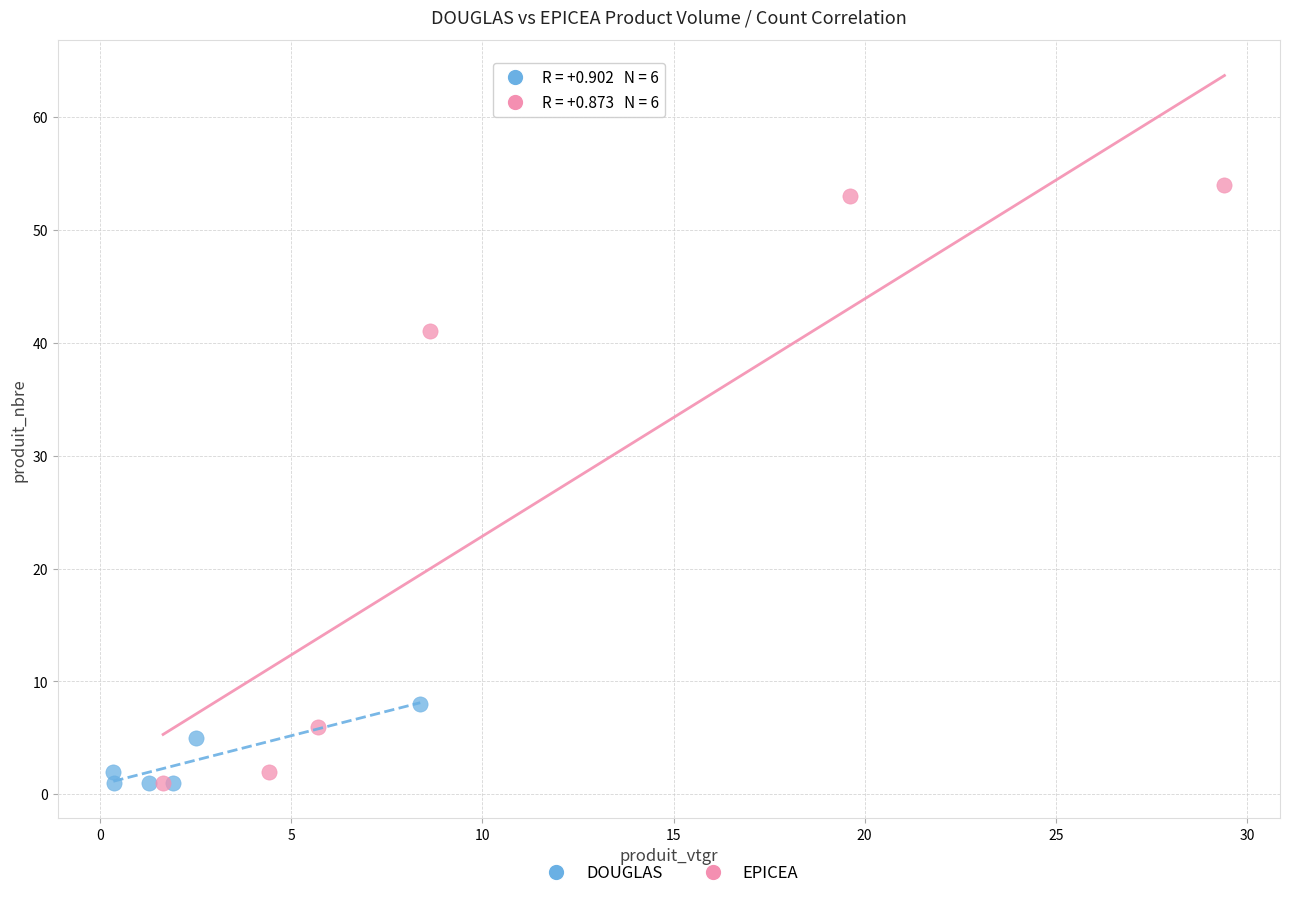

Which series has the largest Y range (max minus min)?

EPICEA